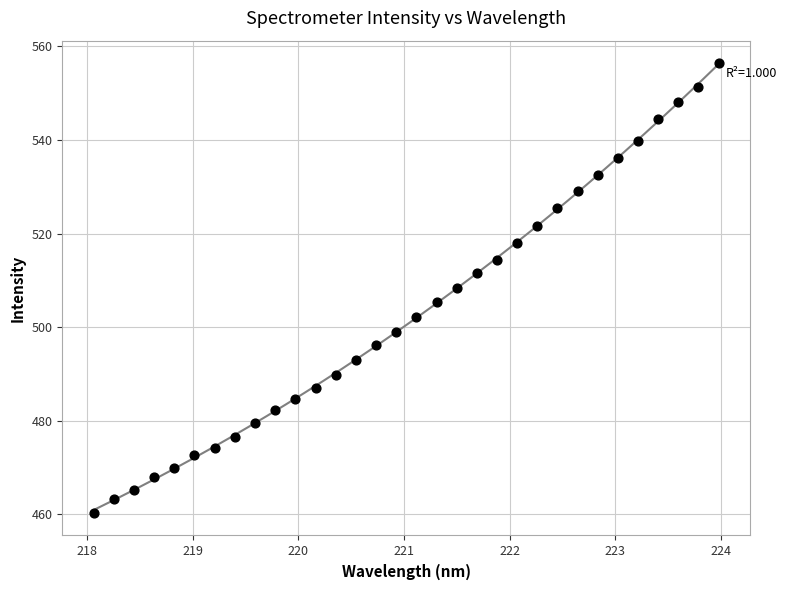

What is the range of X values (max minus min)?

5.9